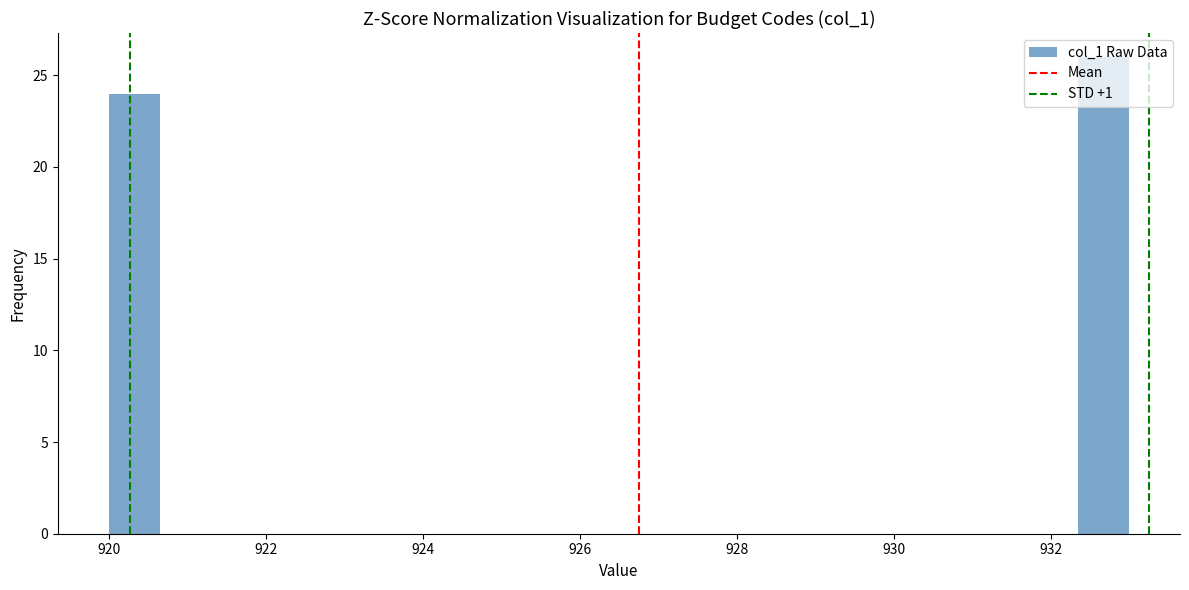

Around what value on the x-axis is the tallest bar? Give the approximate position of its centre, as read against the axis.

932.6